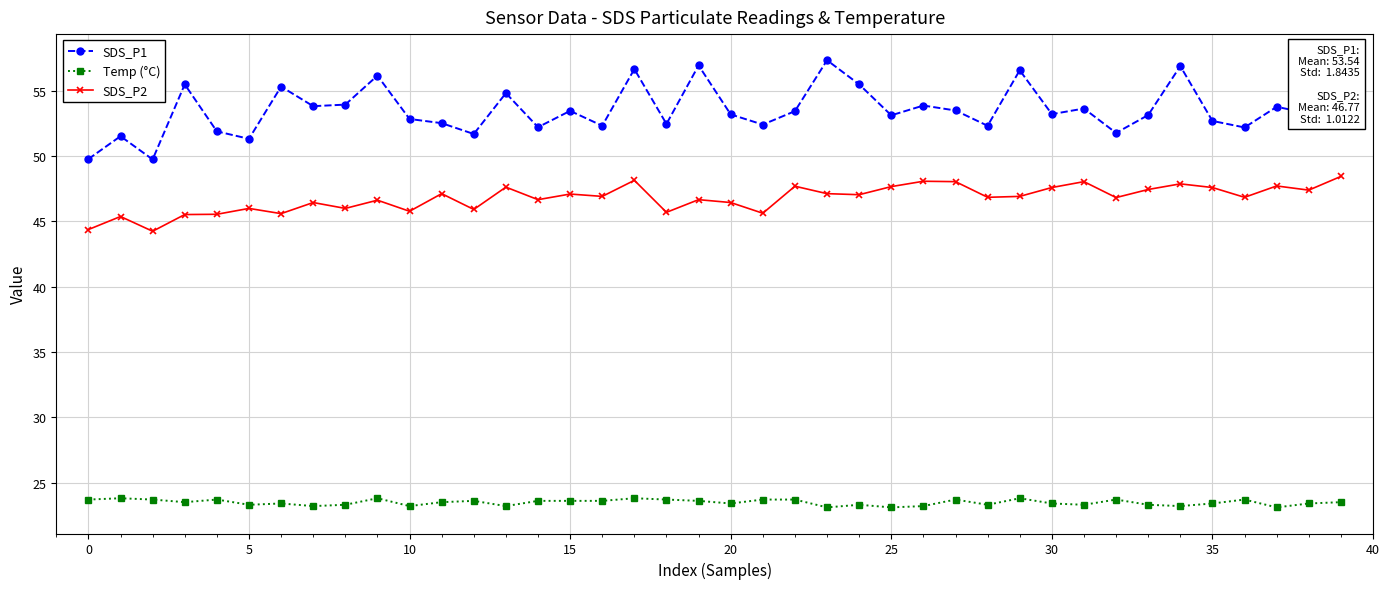

True or false: Temp (°C) and SDS_P2 cross at least once.

False